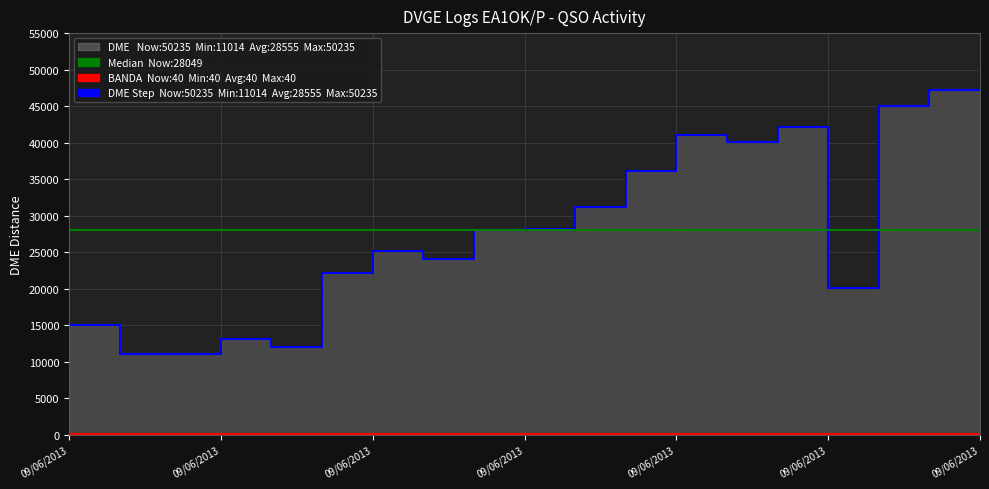

What is the maximum value shown in the chart?

50235